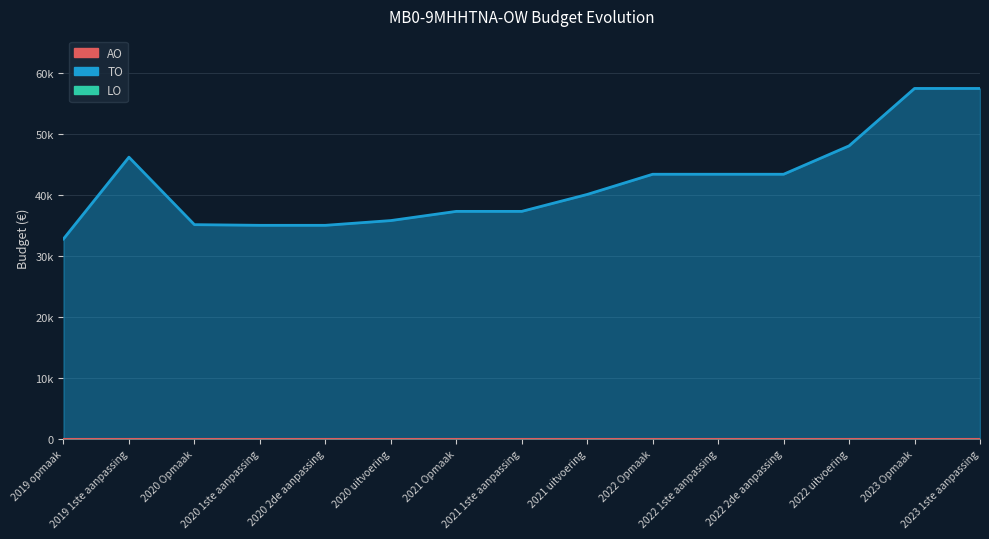

Does the chart have visible grid lines?

Yes